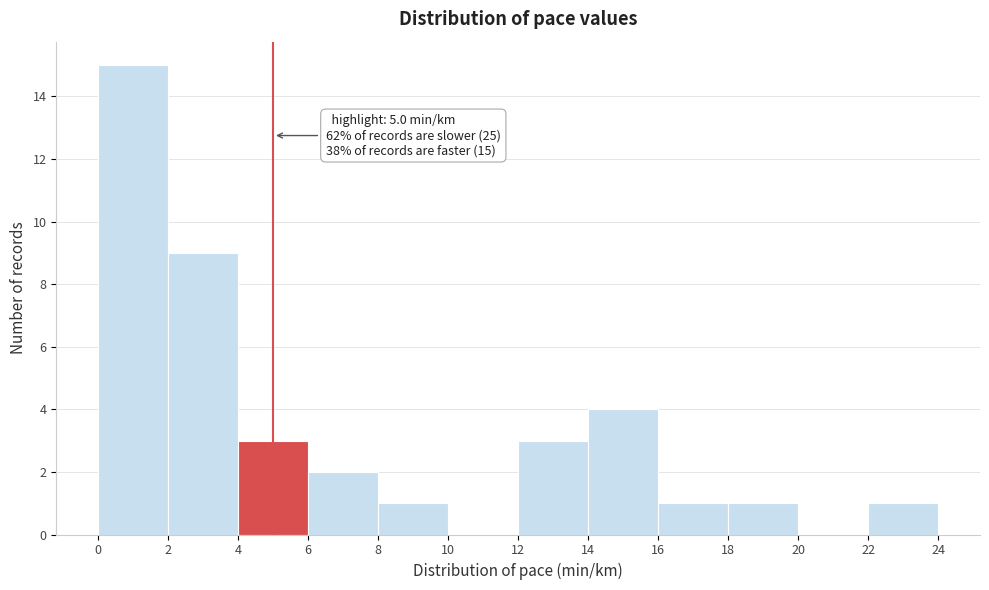

Which range on the x-axis has the tallest bar?

0 to 2